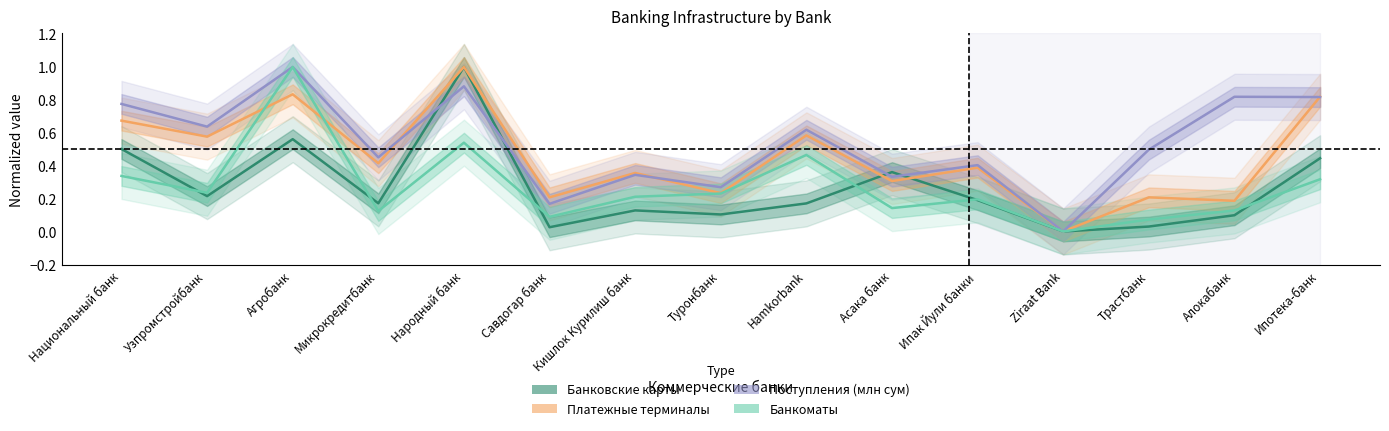

The Банкоматы series shows 0.0 at Трастбанк. True or false?

False